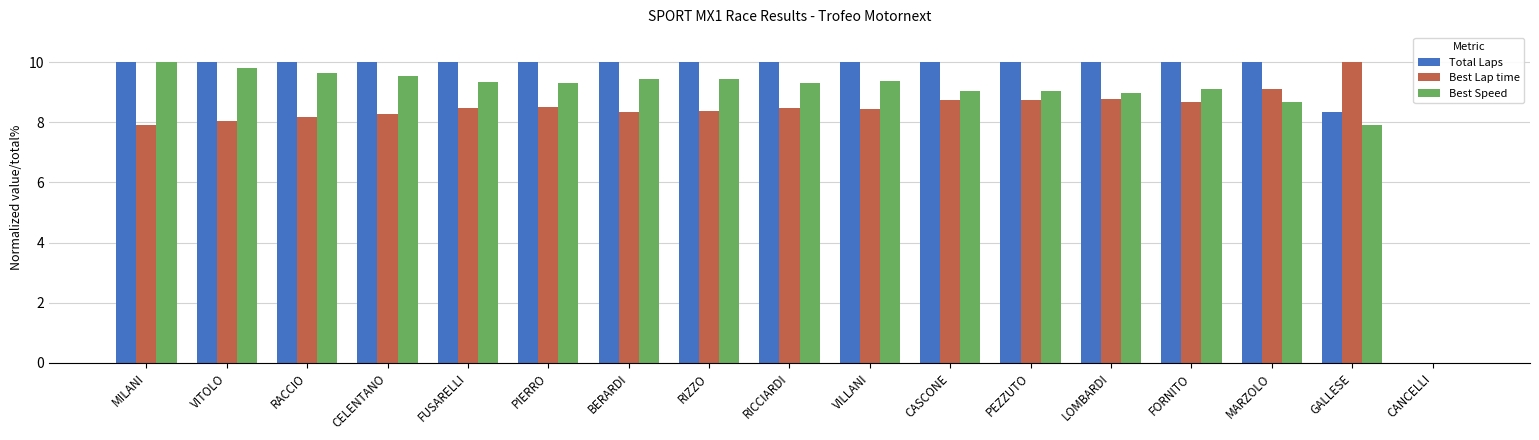

True or false: Best Lap time has a value of 4.2 at FORNITO.

False